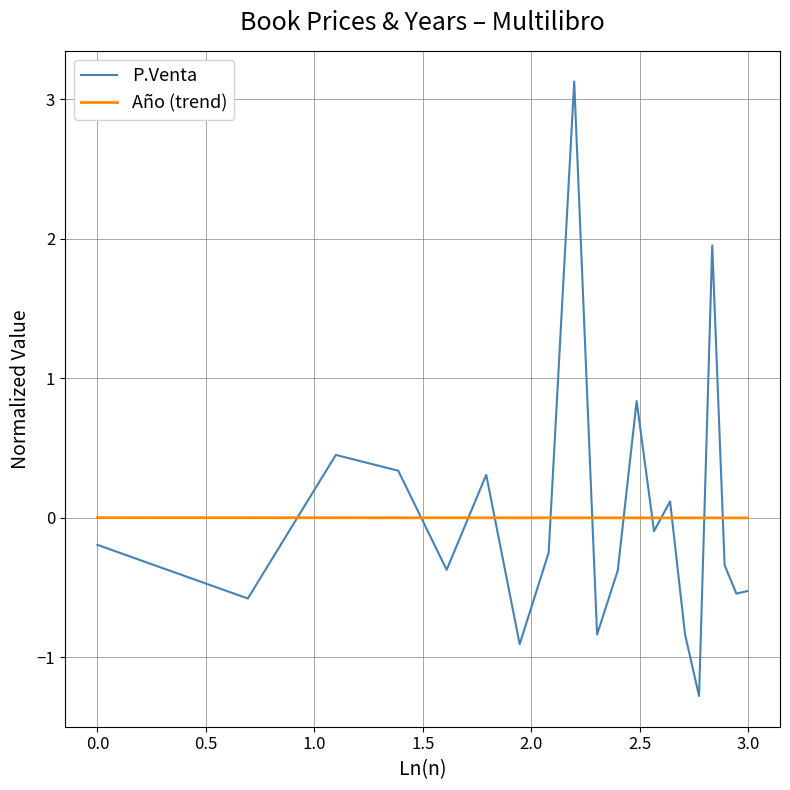

List the series in order of their peak value, highest first.

P.Venta, Año (trend)